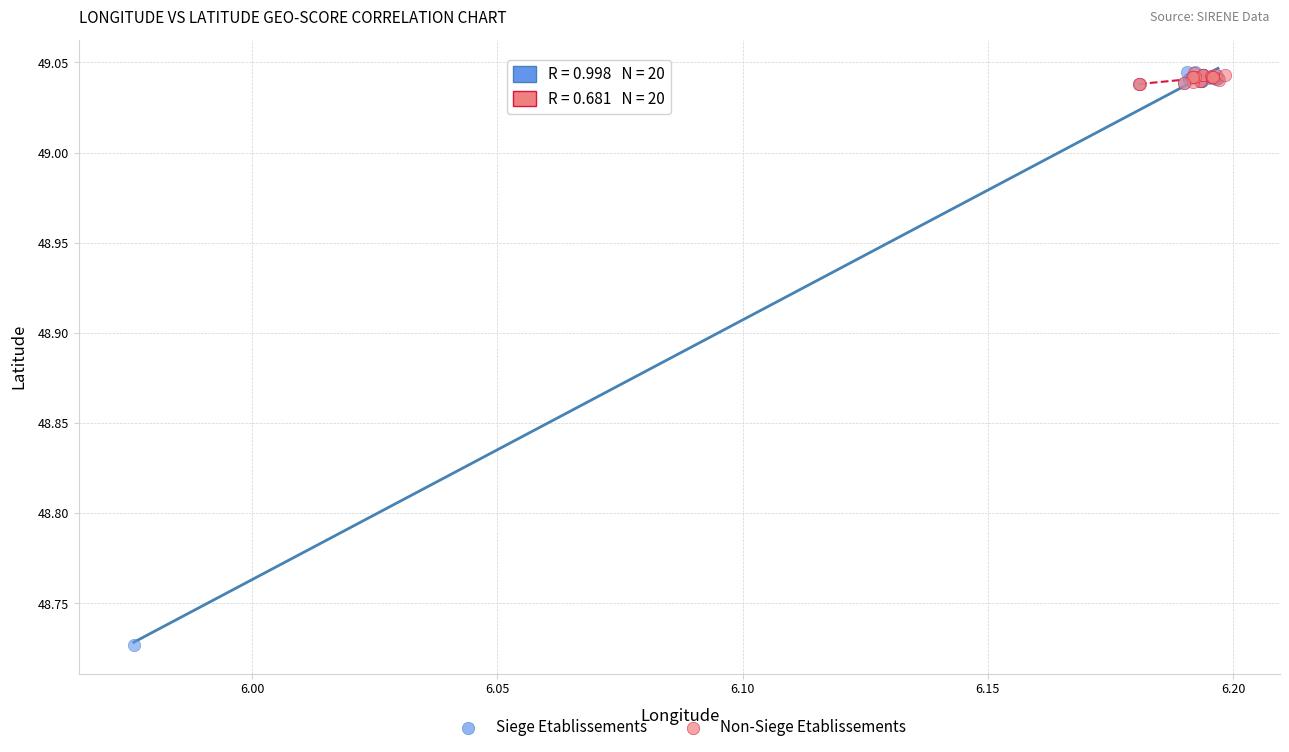

Which series contains the lowest Y value?

Siege Etablissements